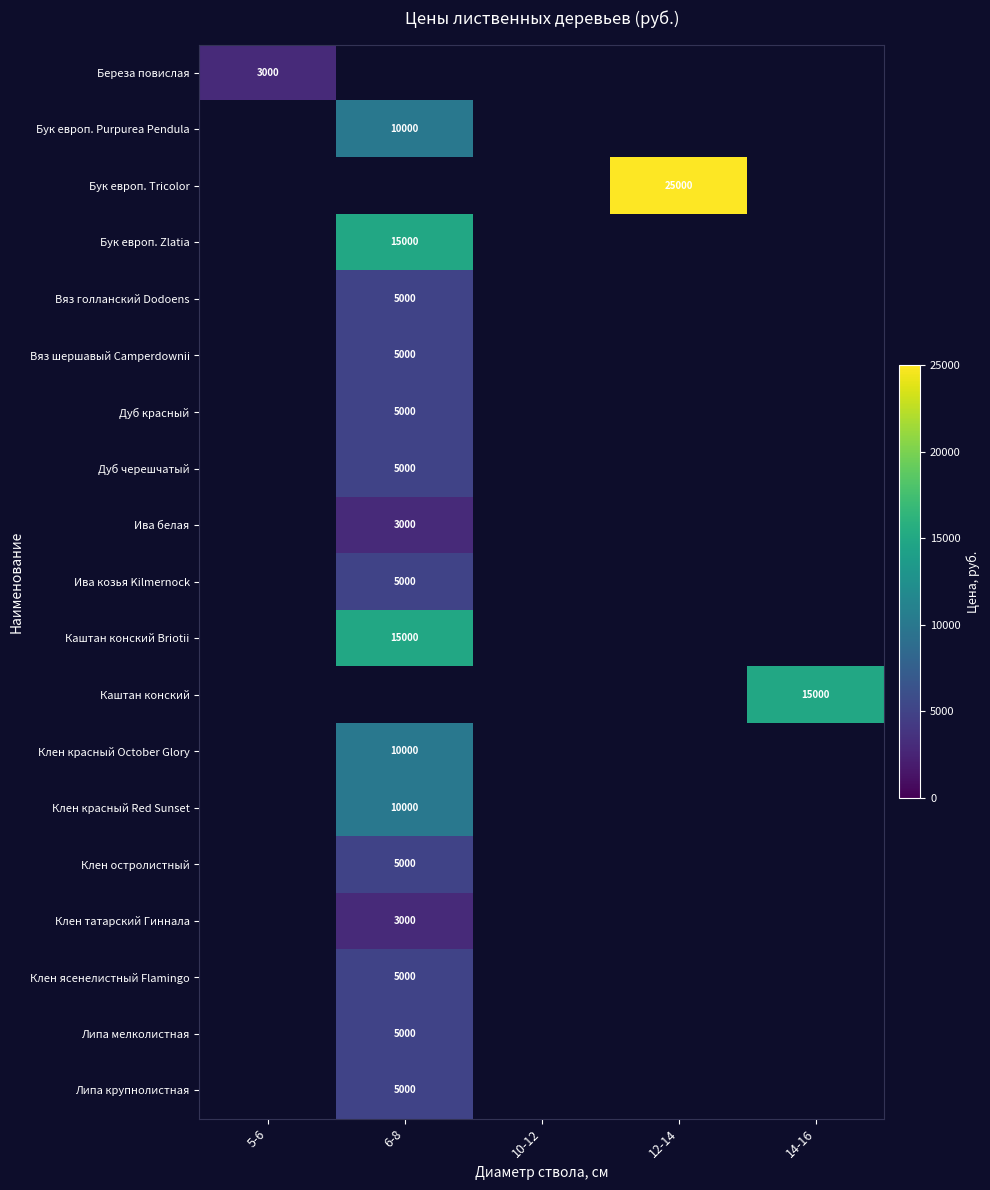

At how many categories does at least one series exceed 8873?

3